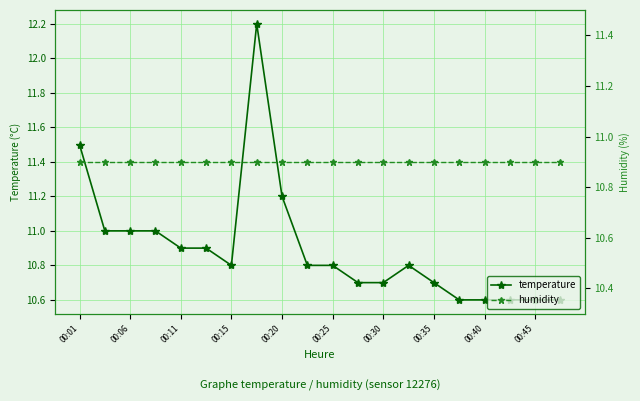

What is the average value of the humidity series?

10.9